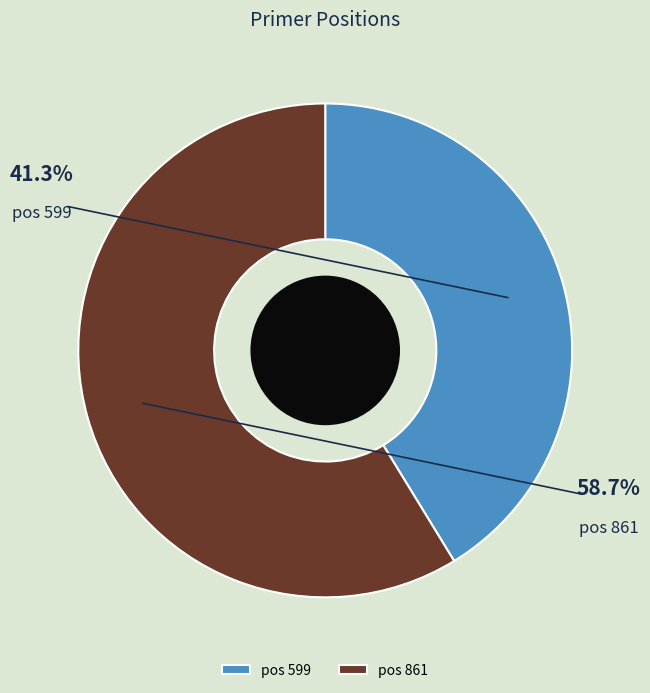

What is the majority slice?

861